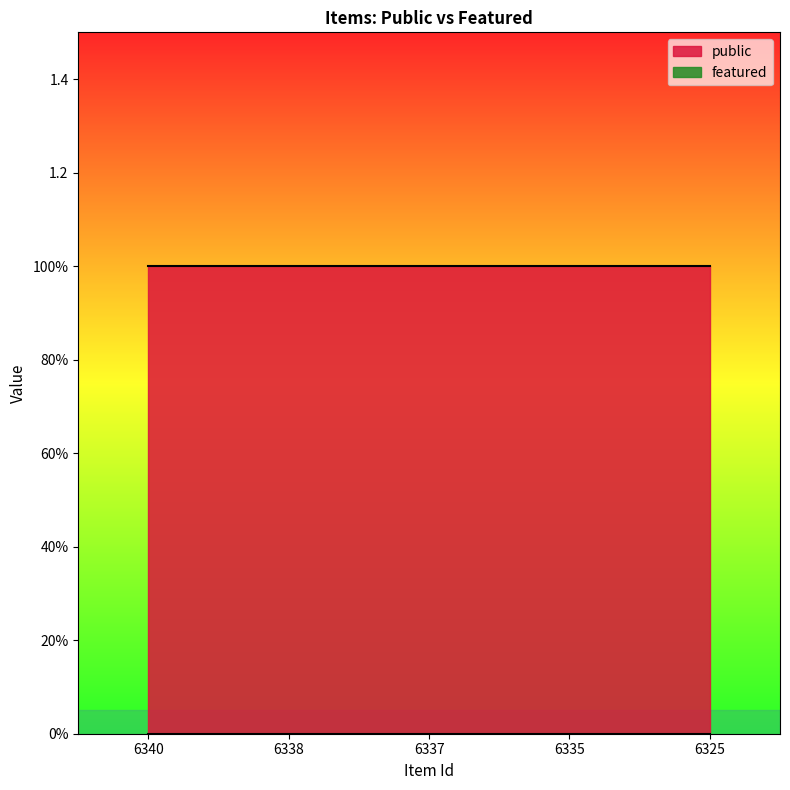

What is the highest value of the public series?

1